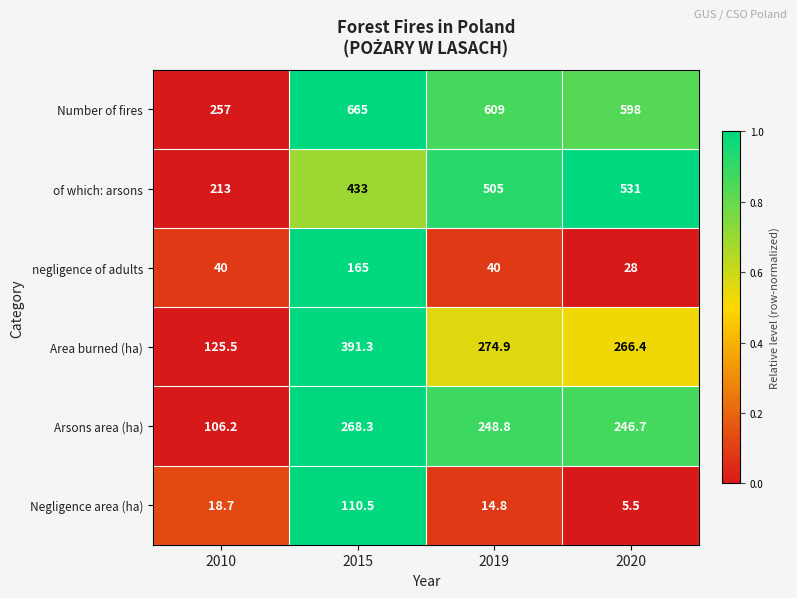

What is the sum of the of which: arsons values at 2010 and 2020?

744.0